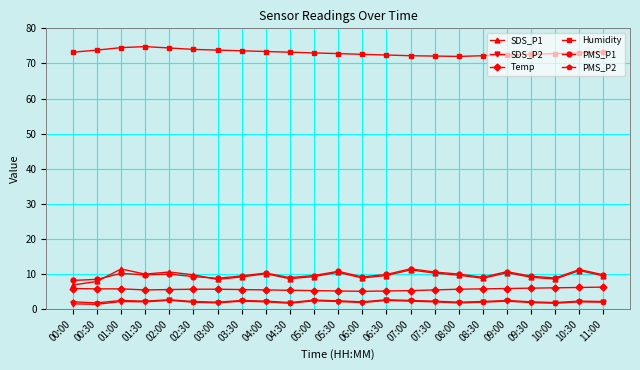

What is the lowest value of the Temp series?

5.1